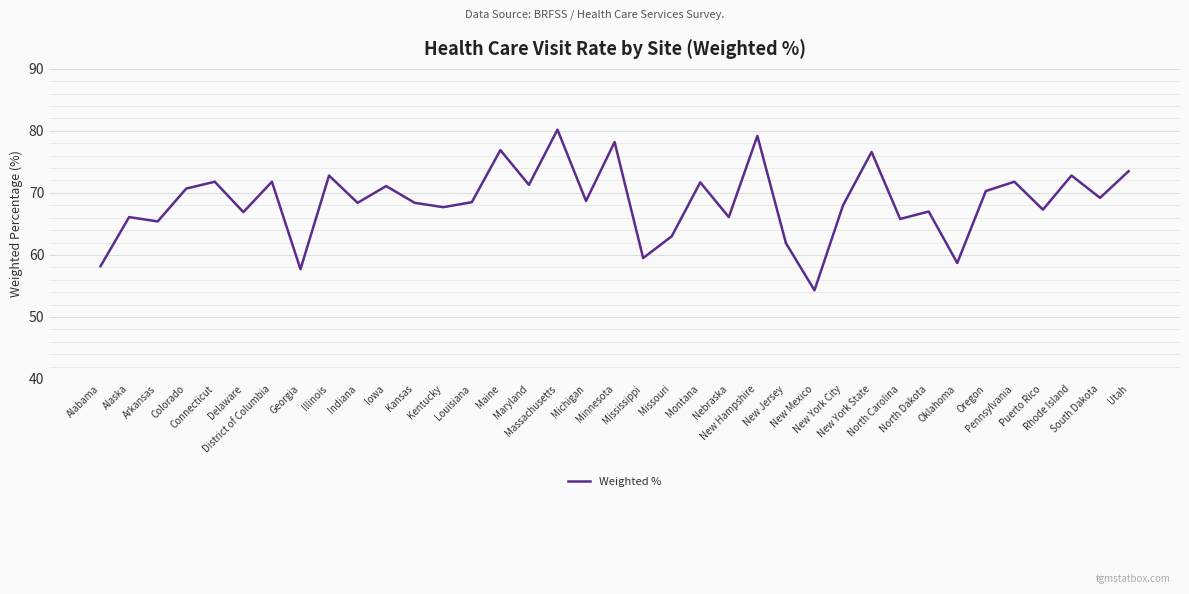

What is the greatest value displayed?

80.2